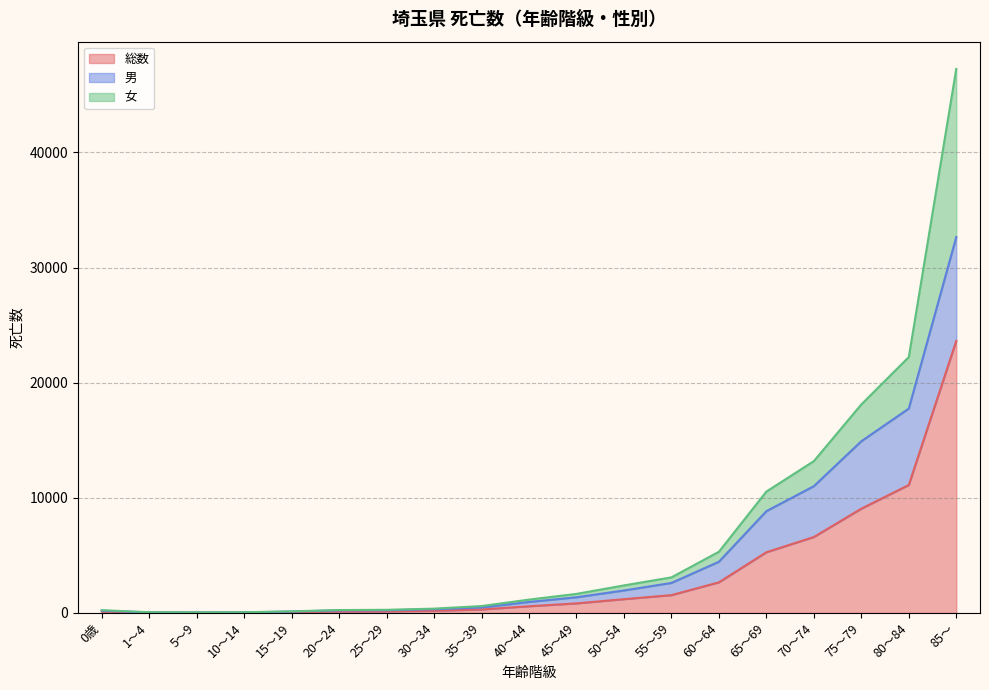

The value of 総数 at 60～64 is 1093. True or false?

False